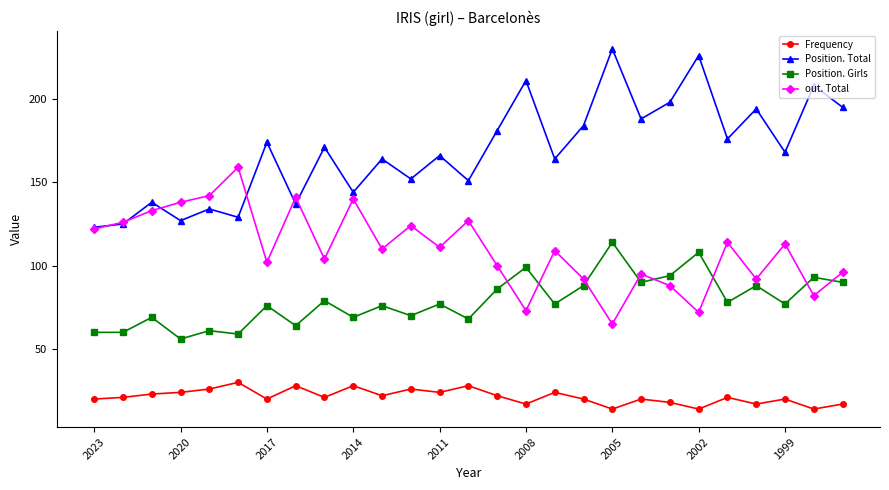

Which series has the largest total across all categories?

Position. Total